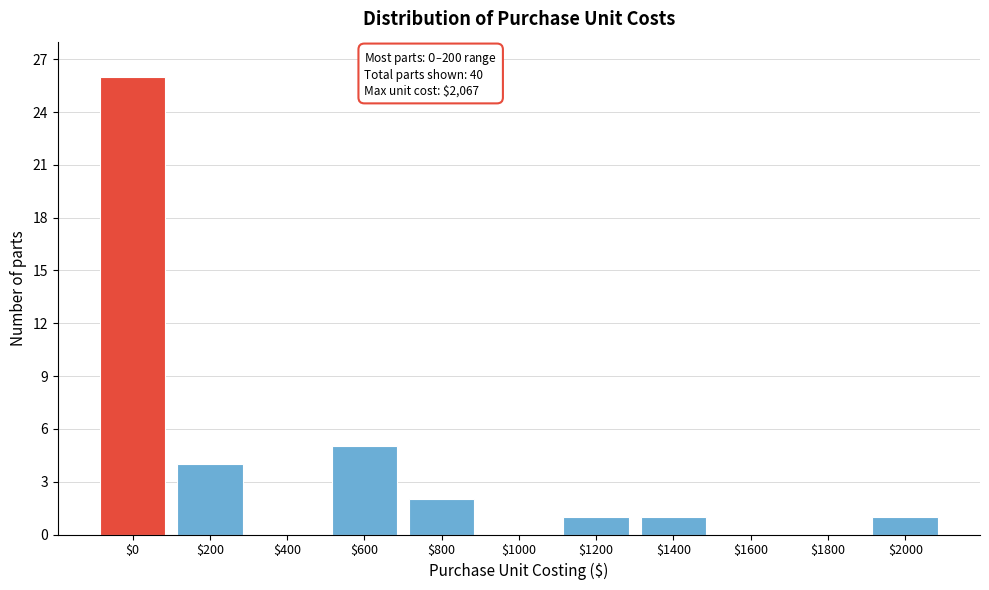

Which category has the highest value across all series?

$0